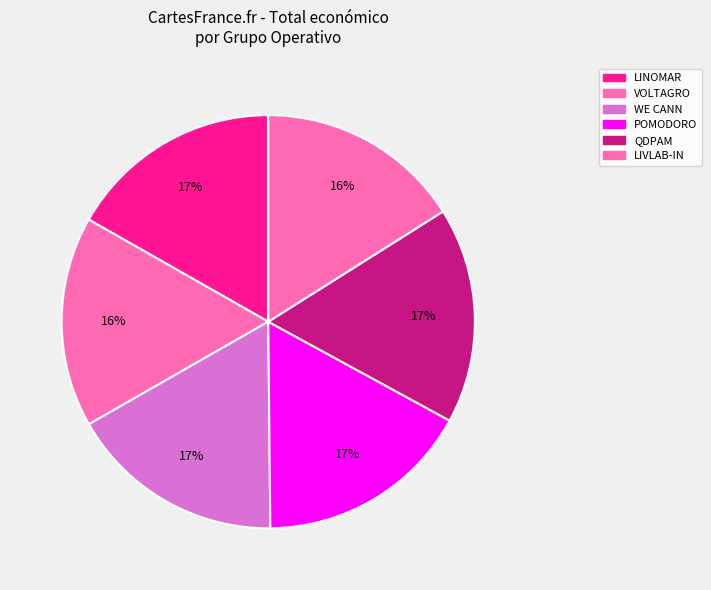

How many segments does this pie chart have?

6